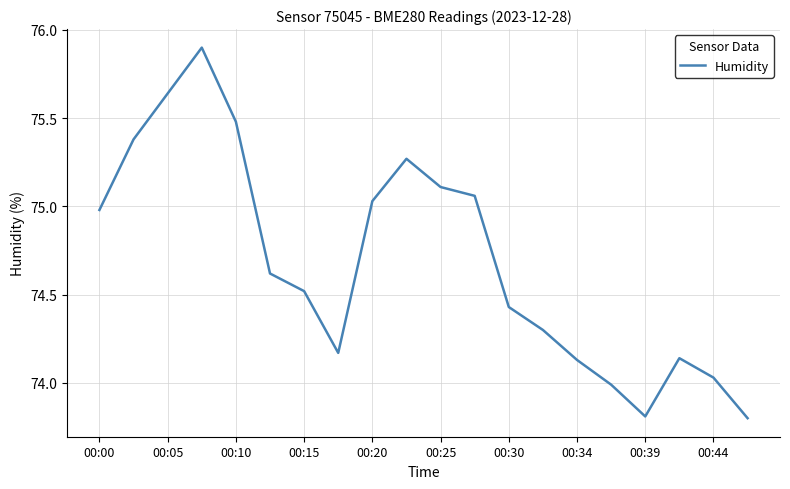

What is the difference between the maximum and minimum values?

2.1